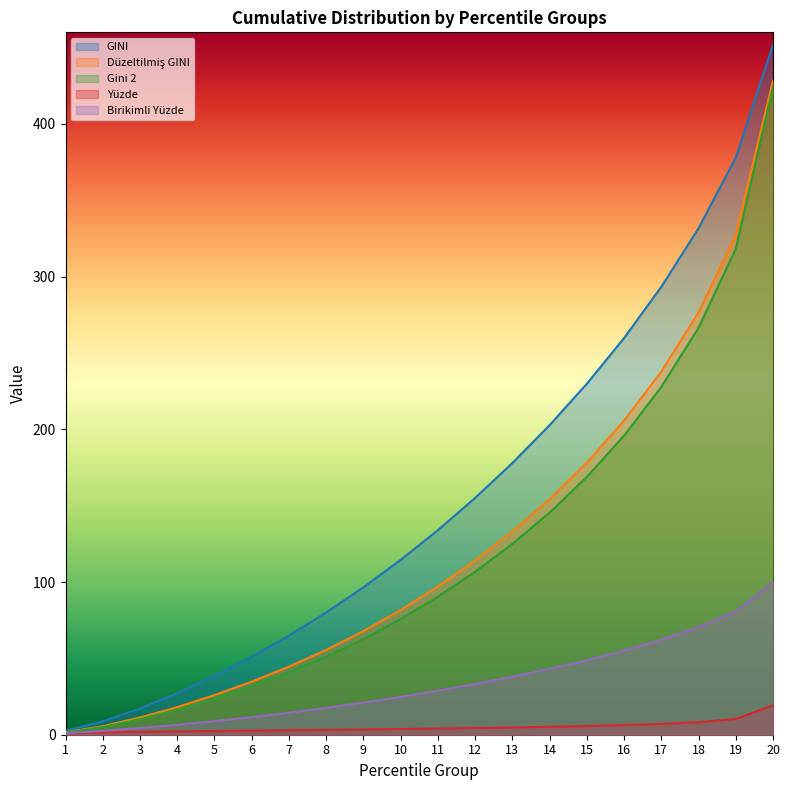

Reading left to right, list all the values displayed in this chart.

GINI: 1=2.5	2=8.8	3=17.2	4=27.2	5=38.5	6=51.1	7=64.9	8=80.1	9=96.6	10=114.5	11=134.0	12=155.1	13=177.9	14=202.7	15=229.8	16=259.8	17=293.3	18=331.7	19=378.0	20=451.8
Düzeltilmiş GINI: 1=1.5	2=5.6	3=11.3	4=18.1	5=25.9	6=34.8	7=44.6	8=55.6	9=67.9	10=81.7	11=97.1	12=114.1	13=133.1	14=154.3	15=178.2	16=205.7	17=237.8	18=276.6	19=327.4	20=428.4
Gini 2: 1=1.4	2=5.0	3=10.2	4=16.4	5=23.7	6=31.8	7=40.9	8=51.1	9=62.7	10=75.7	11=90.4	12=106.7	13=125.0	14=145.5	15=168.8	16=195.9	17=227.8	18=266.5	19=318.2	20=424.2
Yüzde: 1=1.0	2=1.5	3=1.9	4=2.1	5=2.4	6=2.6	7=2.9	8=3.2	9=3.4	10=3.7	11=4.1	12=4.4	13=4.8	14=5.2	15=5.7	16=6.3	17=7.1	18=8.2	19=10.3	20=19.3
Birikimli Yüzde: 1=1.0	2=2.5	3=4.4	4=6.5	5=8.9	6=11.5	7=14.4	8=17.6	9=21.0	10=24.8	11=28.8	12=33.2	13=38.0	14=43.1	15=48.8	16=55.1	17=62.2	18=70.4	19=80.7	20=100.0